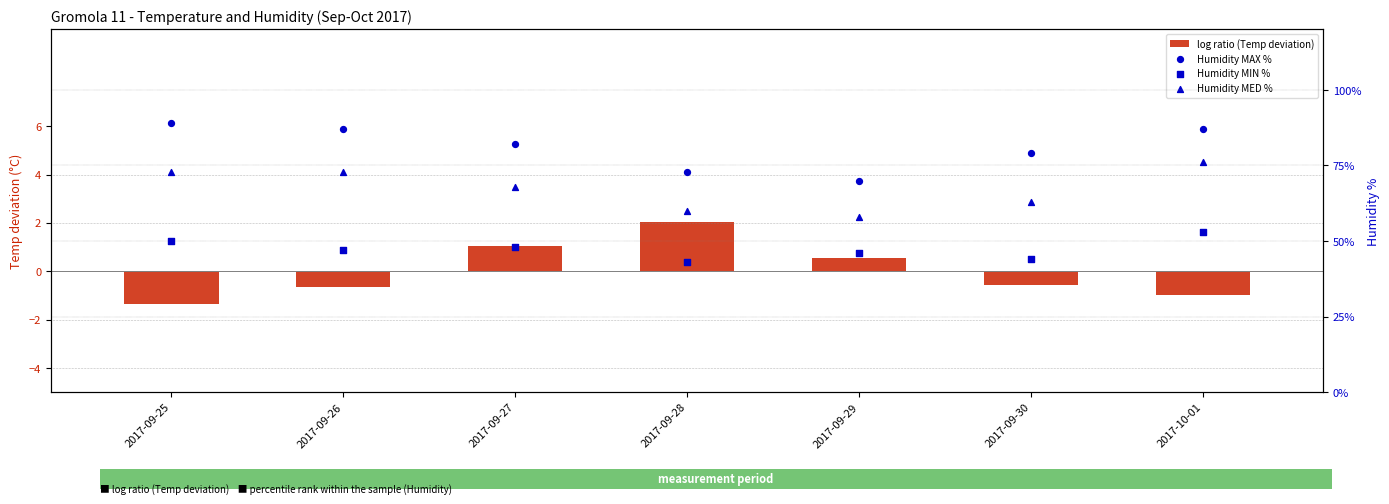

At how many categories does at least one series exceed 40?

7